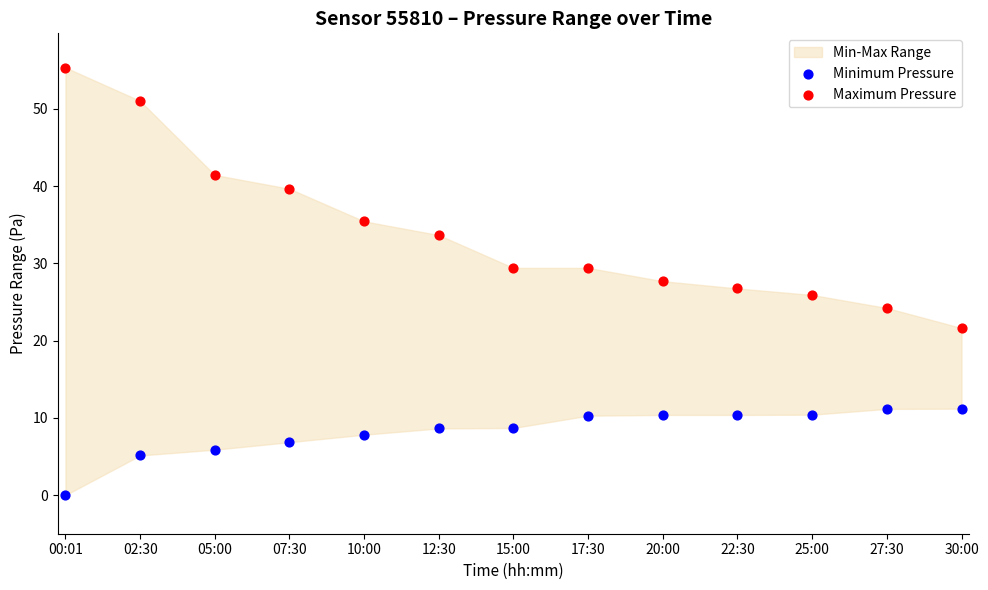

In the Maximum Pressure series, what Y value is closest to 38?

39.7